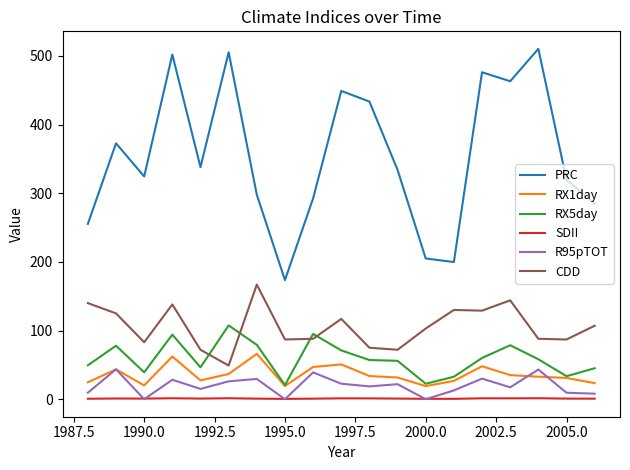

Which series has the widest spread of values?

PRC